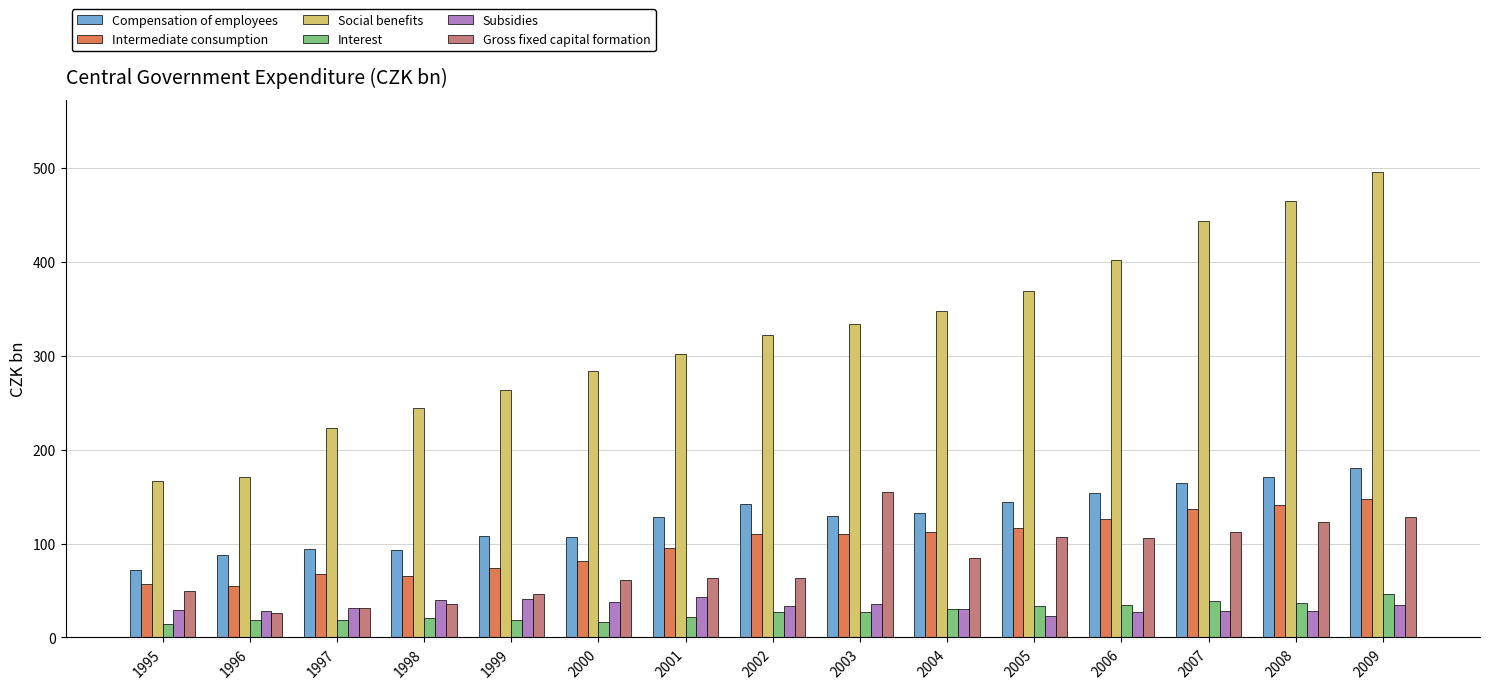

Which series changed the most between 2003 and 2006?

Social benefits